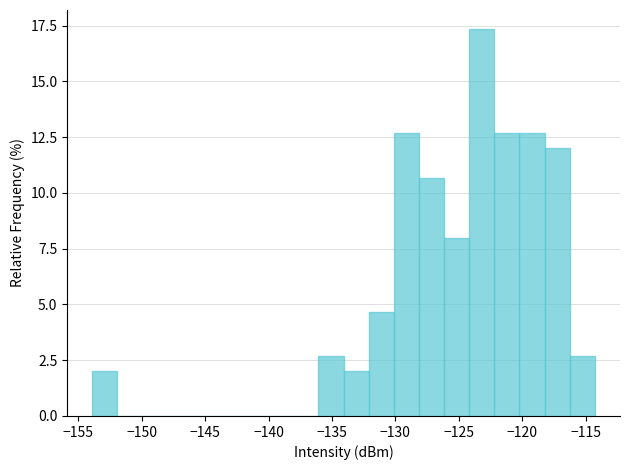

Around what value on the x-axis is the tallest bar? Give the approximate position of its centre, as read against the axis.

-123.0